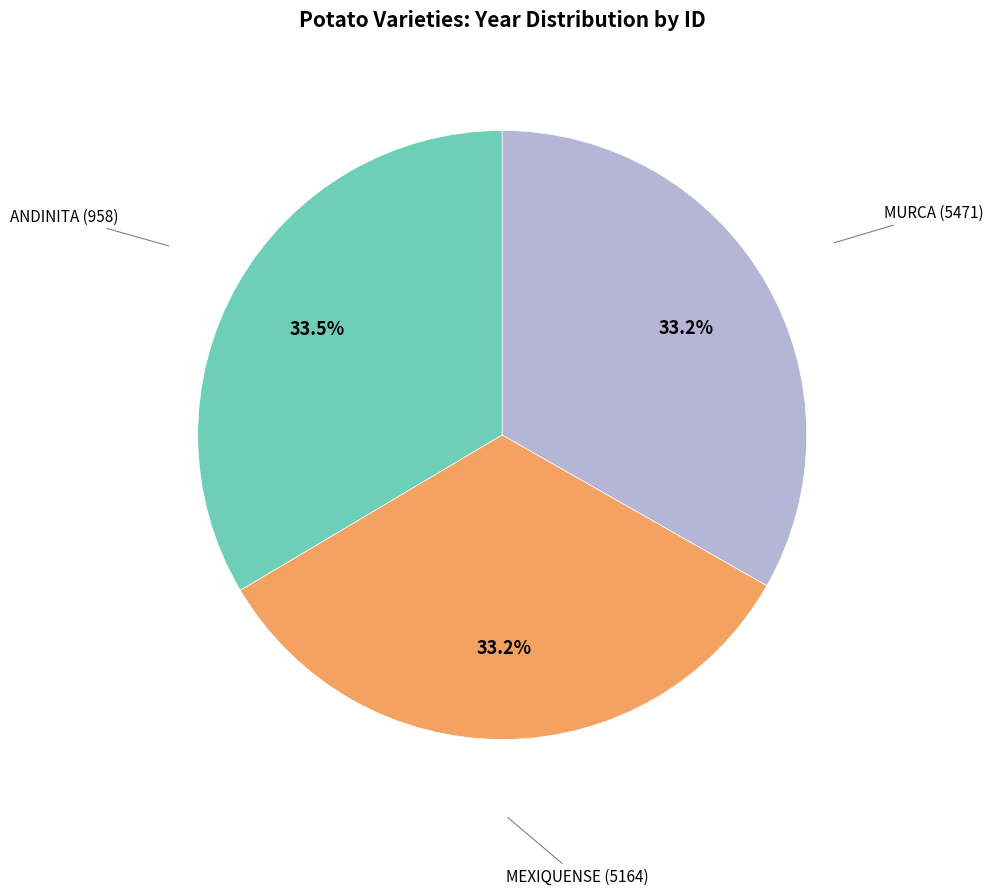

To the nearest percent, what is the average slice percentage?

33%